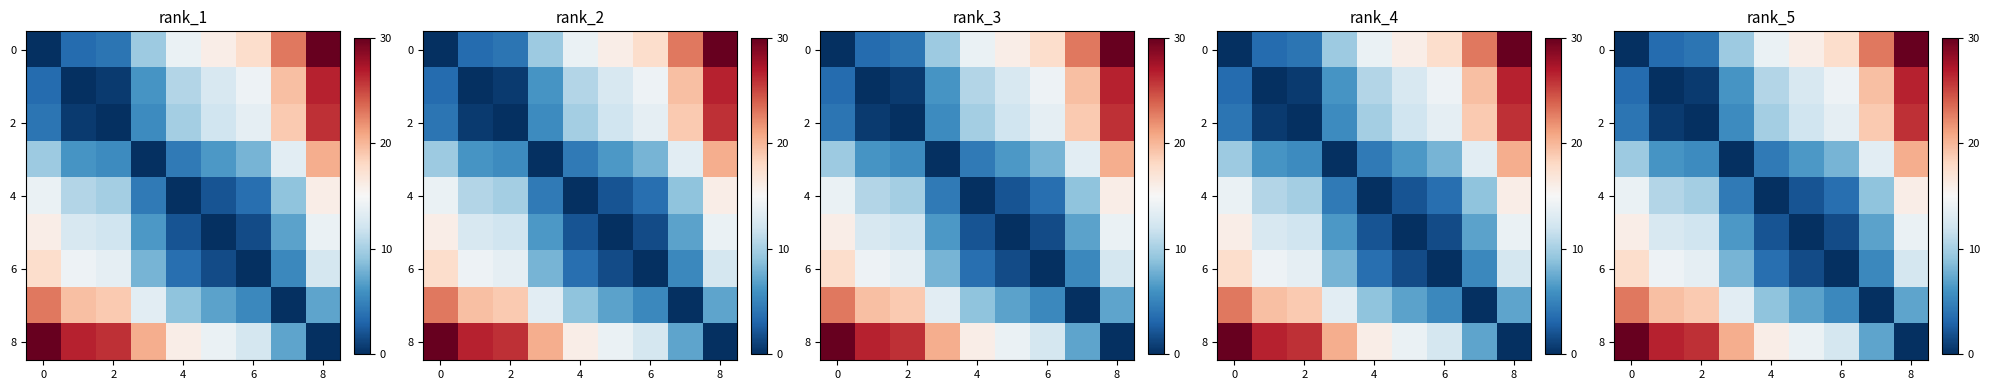

Count the number of data series in this chart.

9